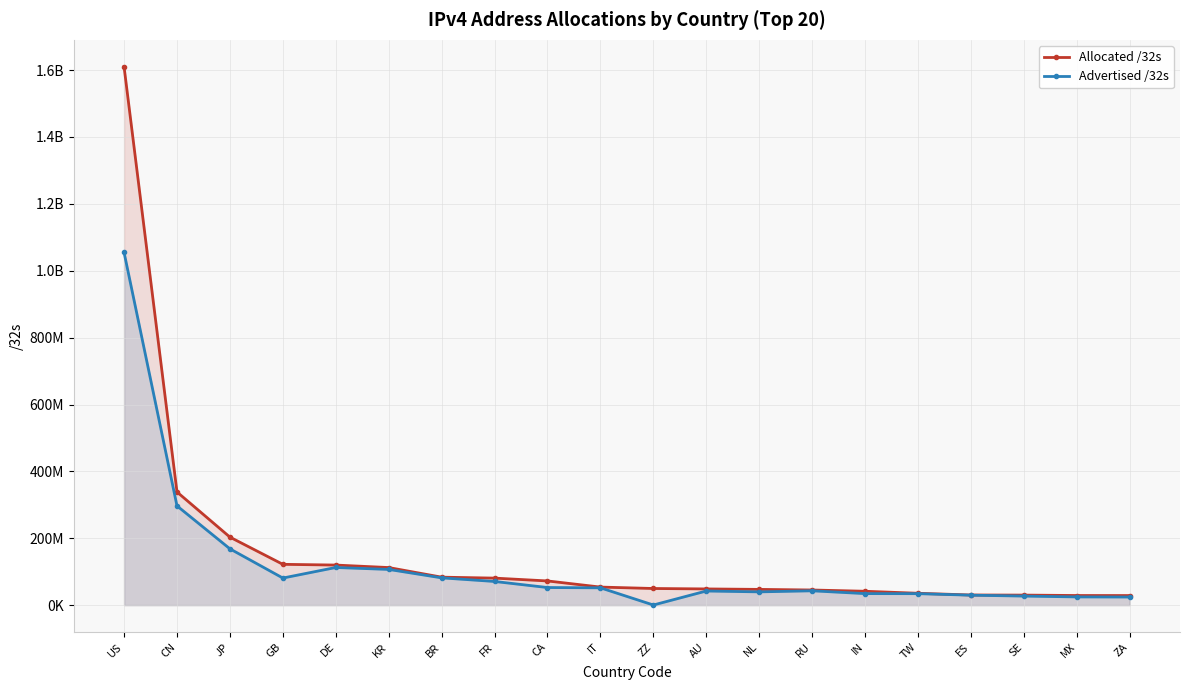

Is it true that Advertised /32s equals 52701952 at CA?

True